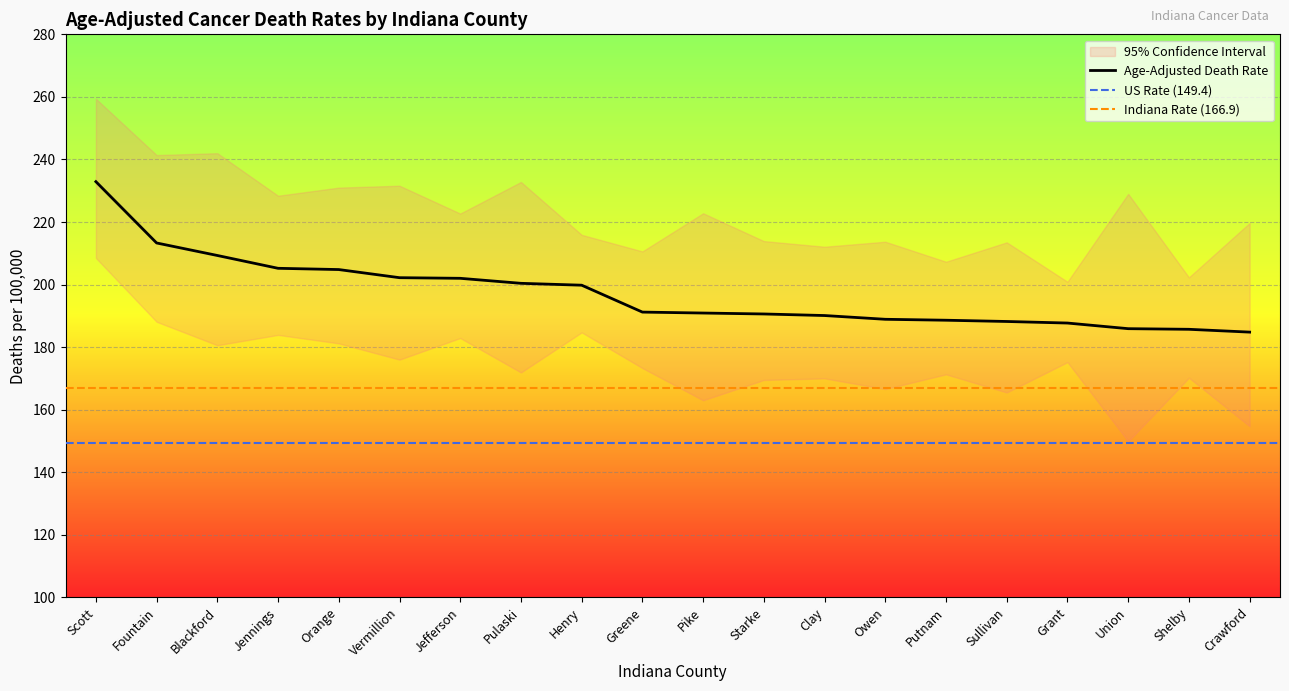

What is the label of the 20th point from the left?

Crawford